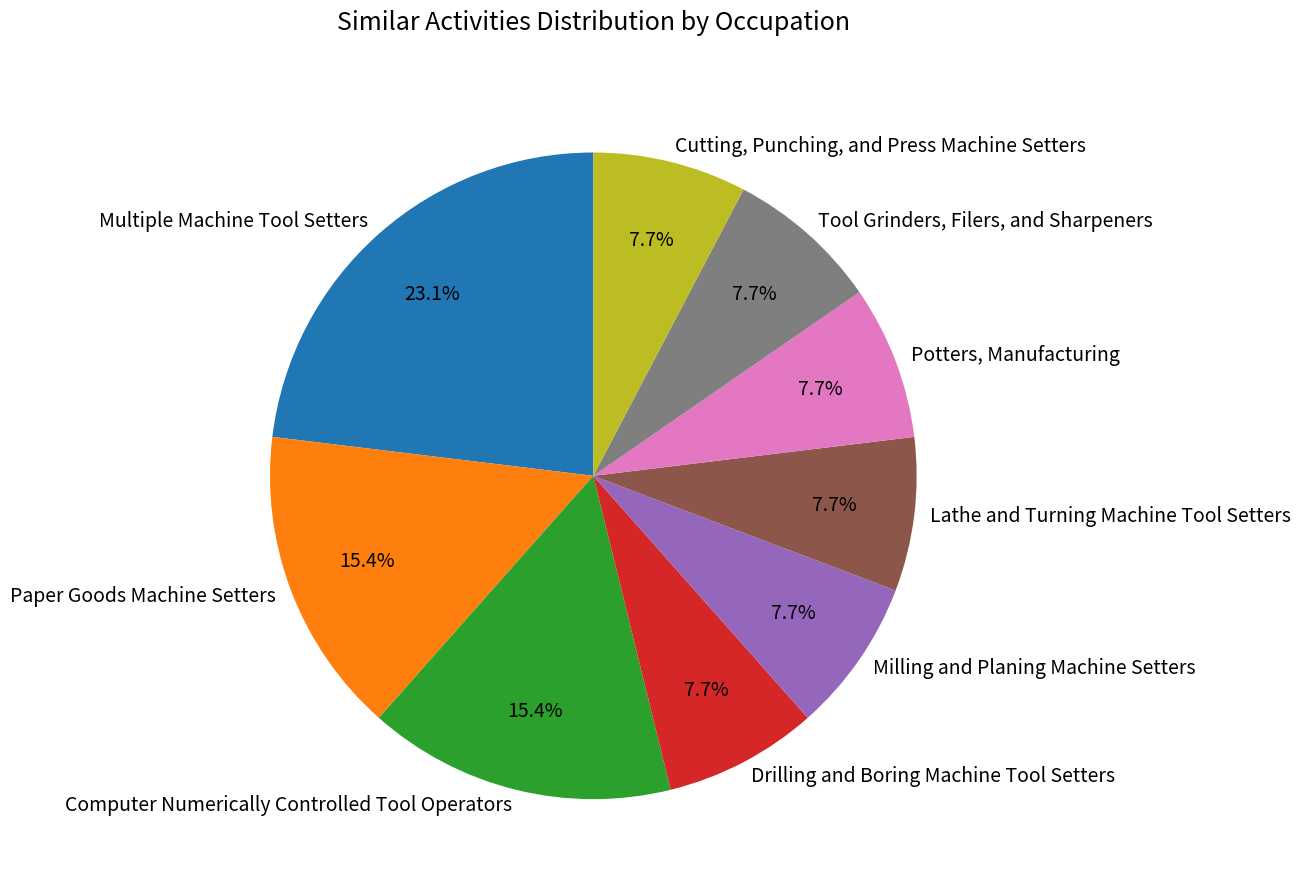

Is there a majority slice in this chart?

No